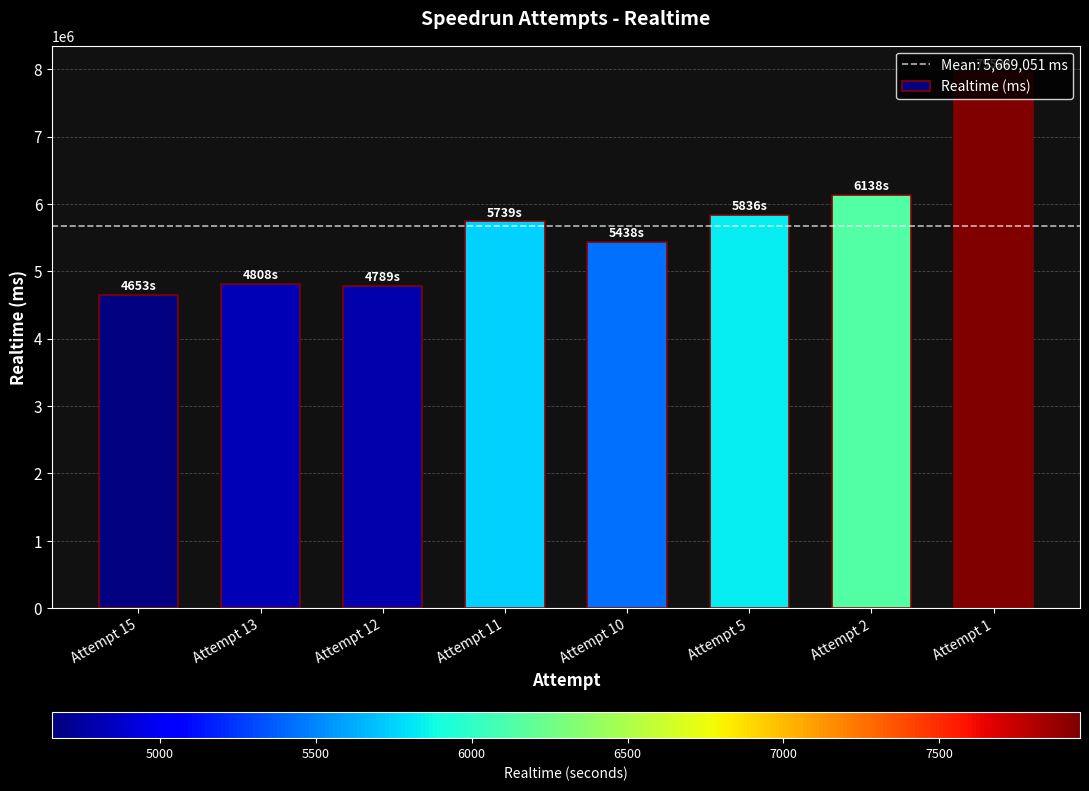

What is the sum of all values?

45352410